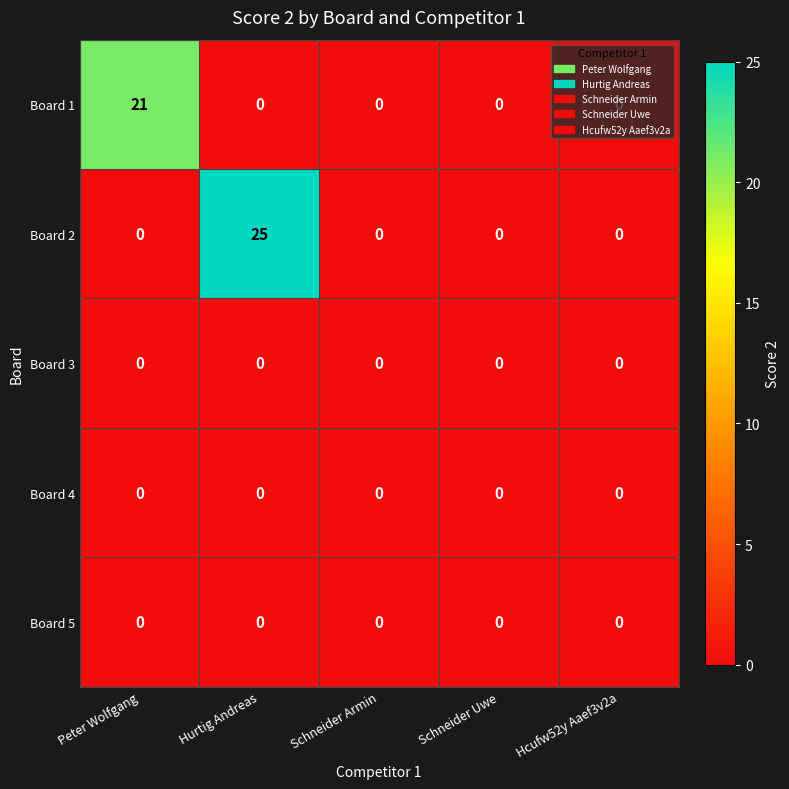

True or false: Board 1 has a value of 7 at Schneider Uwe.

False